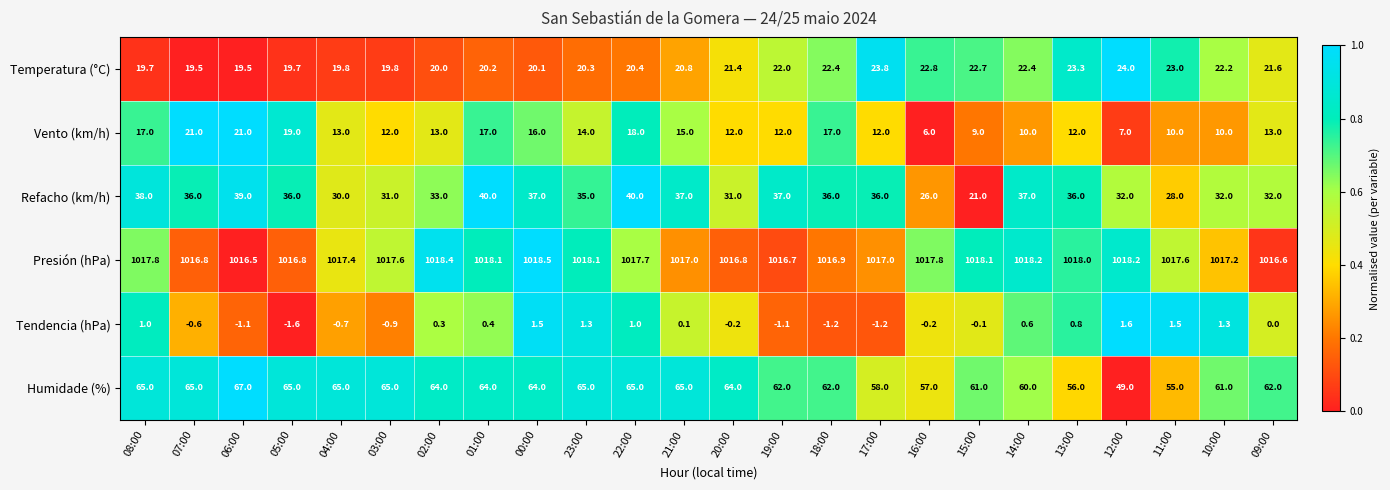

Is it true that Humidade (%) equals 32.1 at 08:00?

False